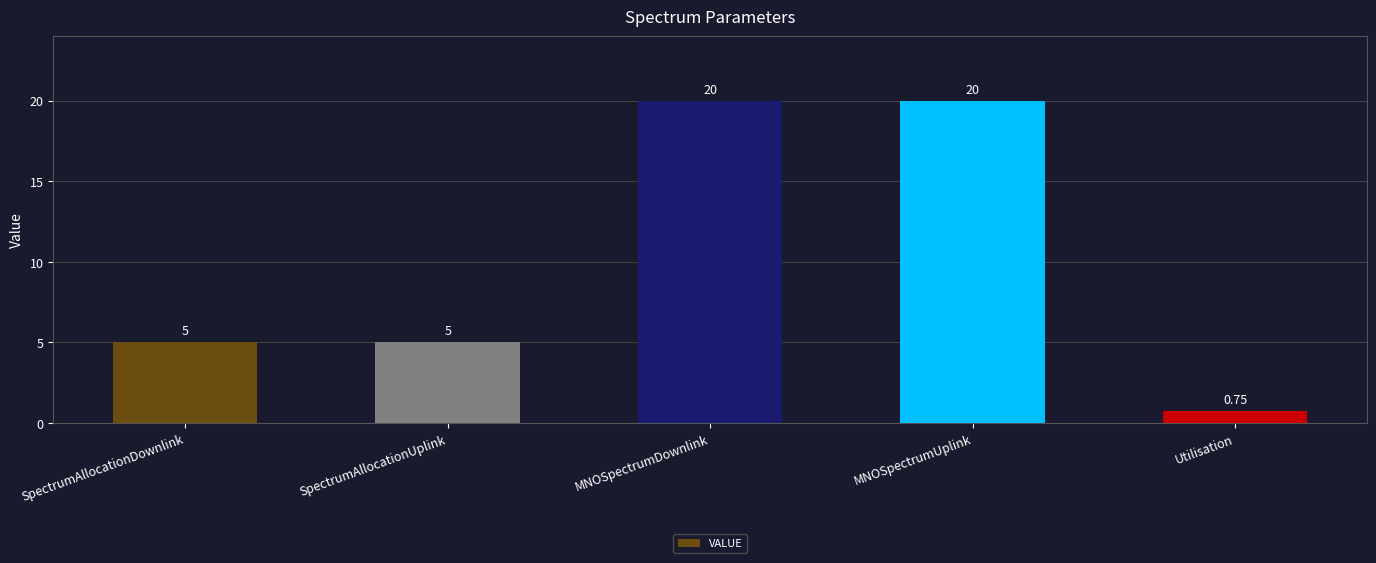

What is the label of the 1st bar from the right?

Utilisation